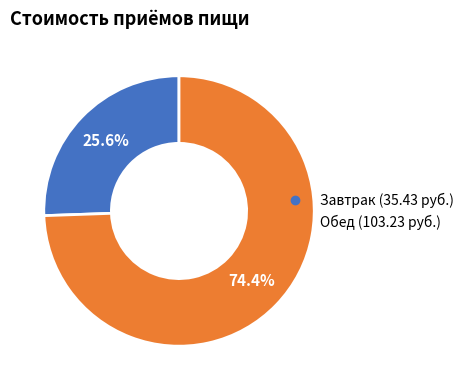

Is there any slice that represents more than half of the pie?

Yes